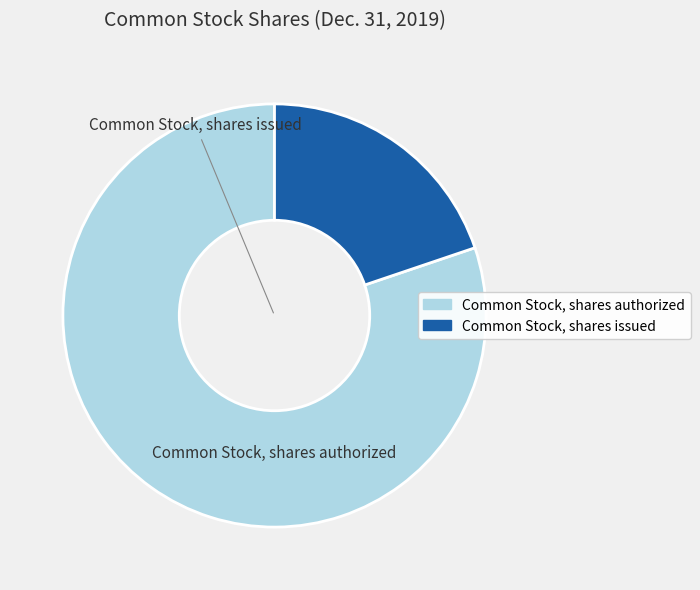

The Common Stock, shares issued slice represents 20% of the pie. True or false?

True